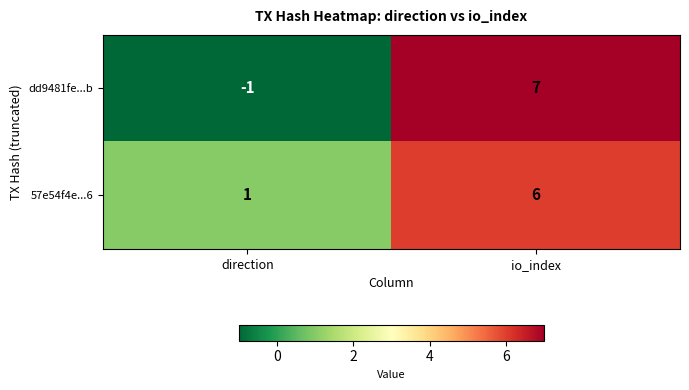

Reading left to right, list all the values displayed in this chart.

dd9481fe...b: direction=-1	io_index=7
57e54f4e...6: direction=1	io_index=6